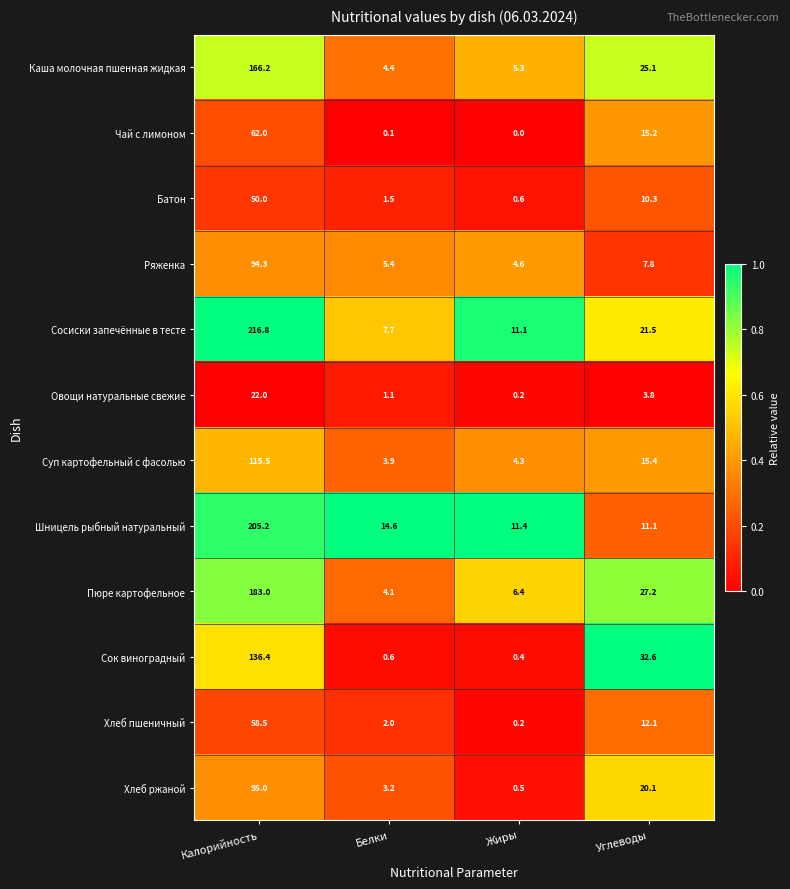

What is the total value across all series at Калорийность?

1404.9